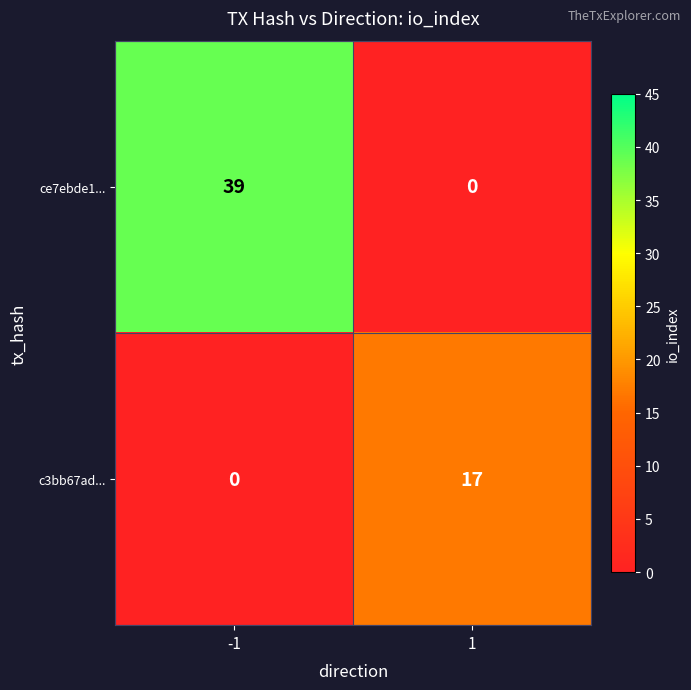

Reading left to right, list all the values displayed in this chart.

ce7ebde1...: 39	0
c3bb67ad...: 0	17